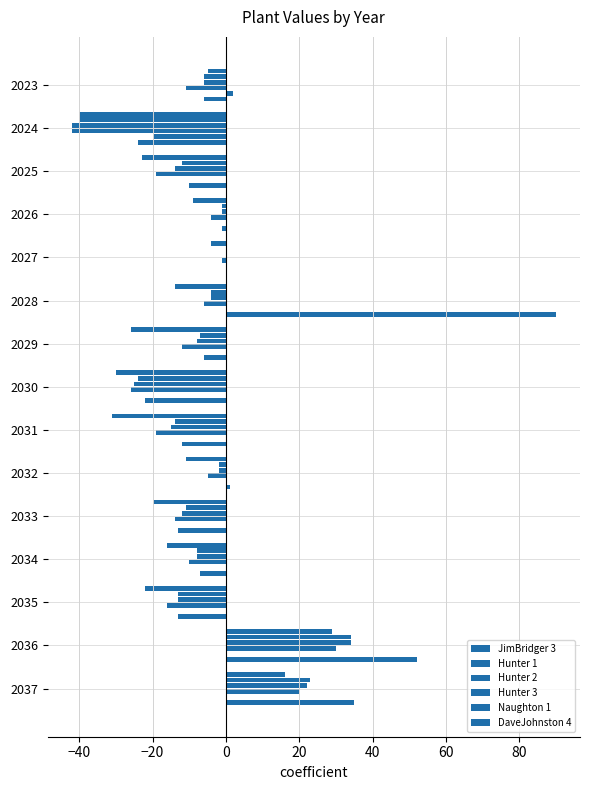

What is the difference between the maximum and minimum values in the Hunter 3 series?

72